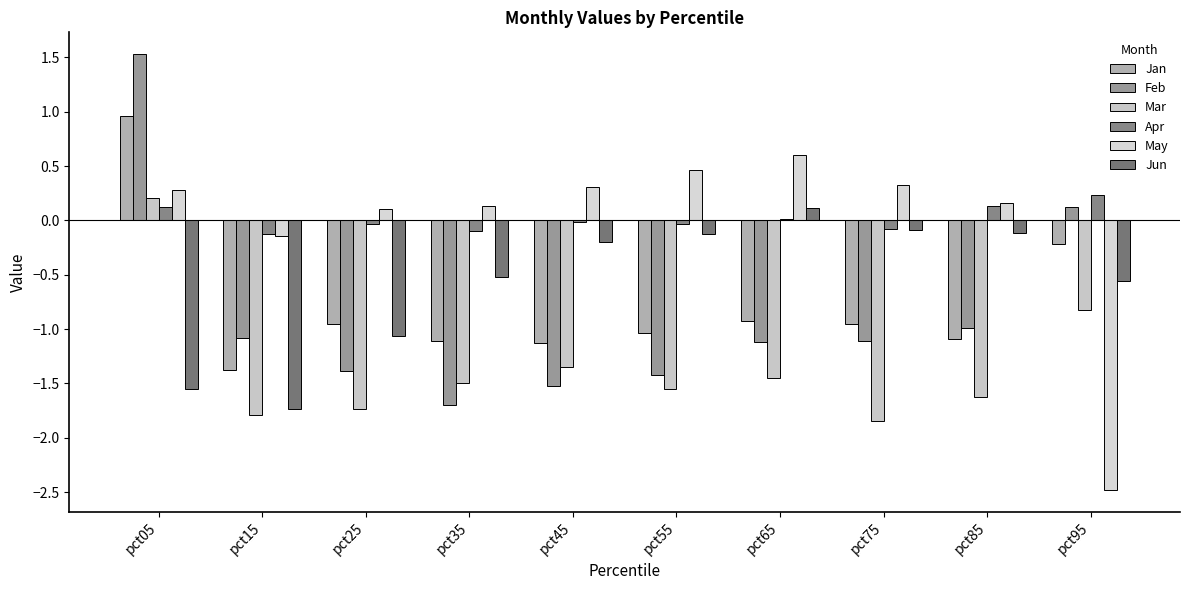

What is the spread (max minus min) of values at pct85?

1.8